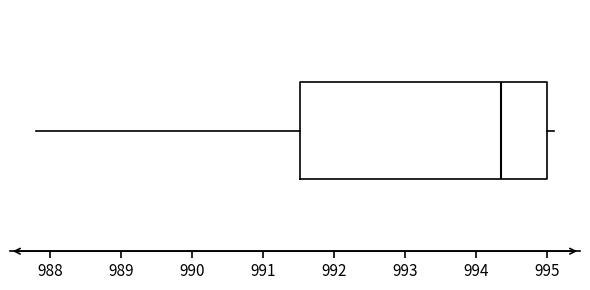

Where does the left whisker of the box end on the x-axis? The values are not printed on the chart, so give them approximately, as read against the axis.

987.8